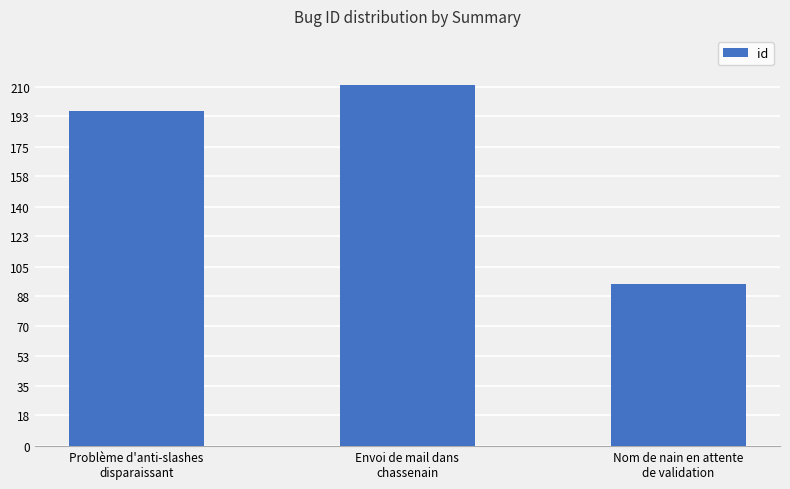

Rank the categories by value from lowest to highest.

Nom de nain en attente
de validation, Problème d'anti-slashes
disparaissant, Envoi de mail dans
chassenain